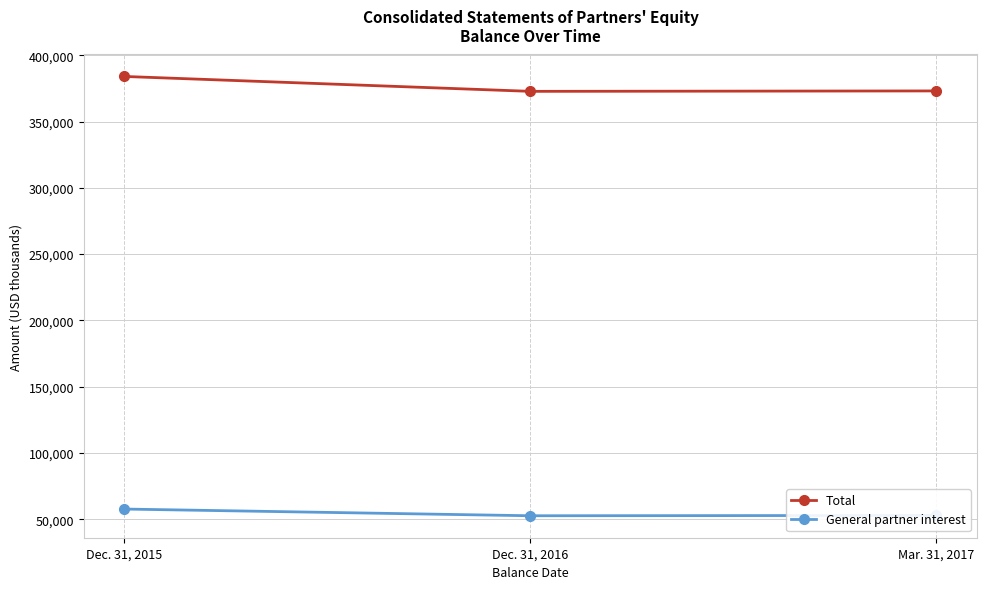

Which series changed the most between Dec. 31, 2015 and Mar. 31, 2017?

Total